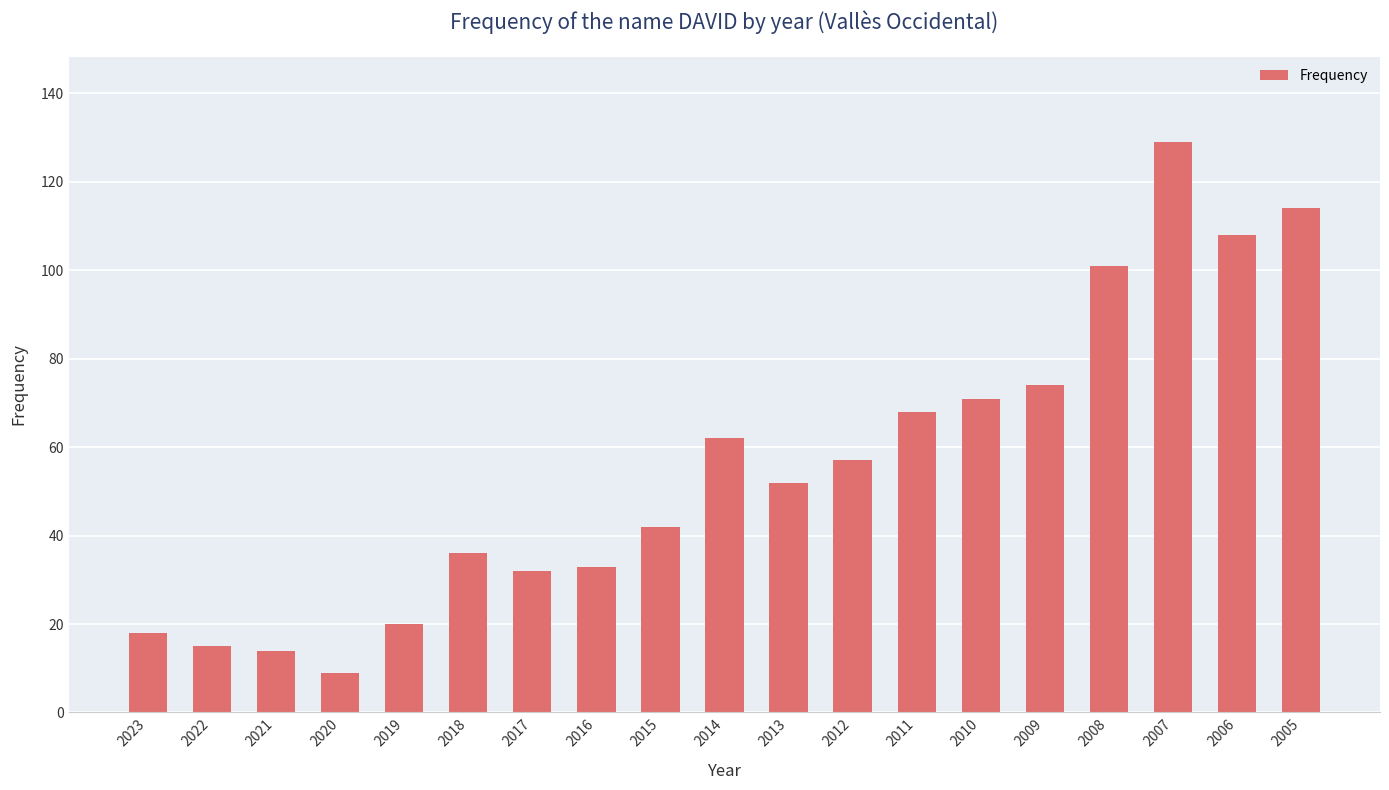

Is it true that the value at 2018 is 36?

True